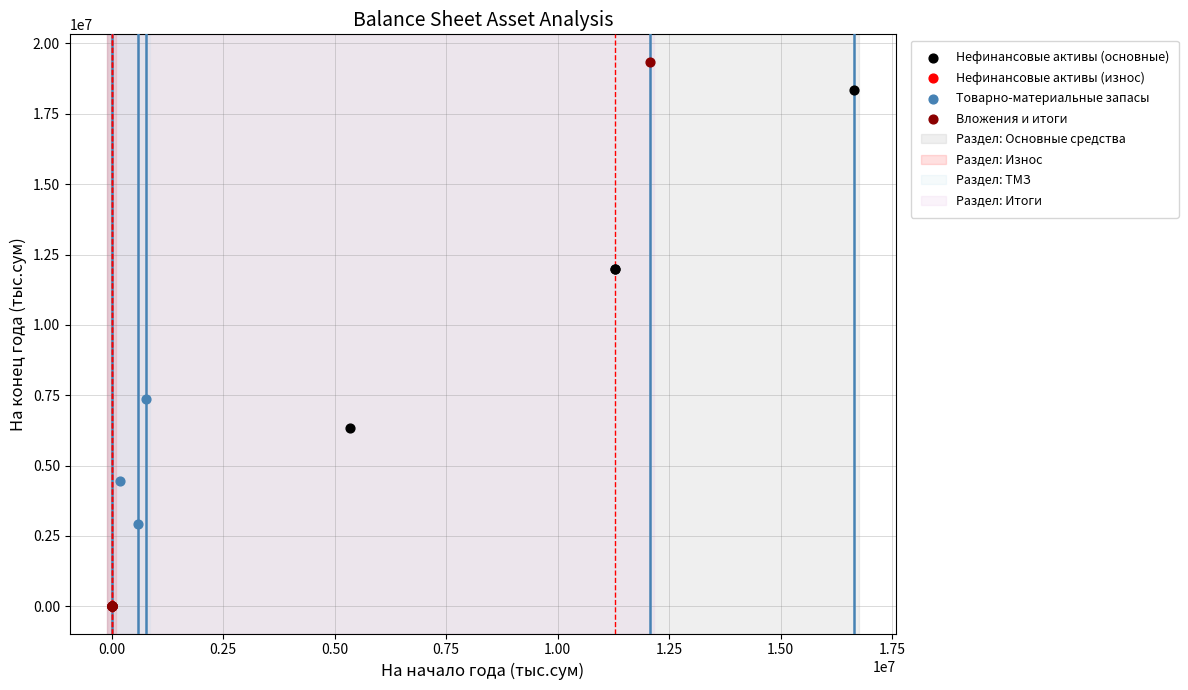

Which series has the largest Y range (max minus min)?

Вложения и итоги